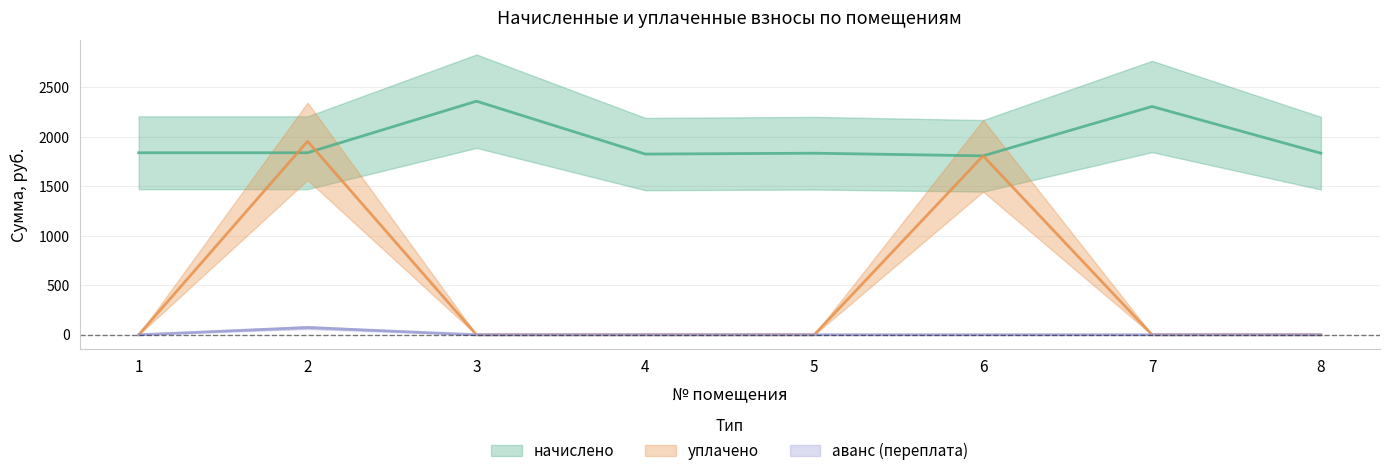

Which category has the highest value in the аванс (переплата) series?

2